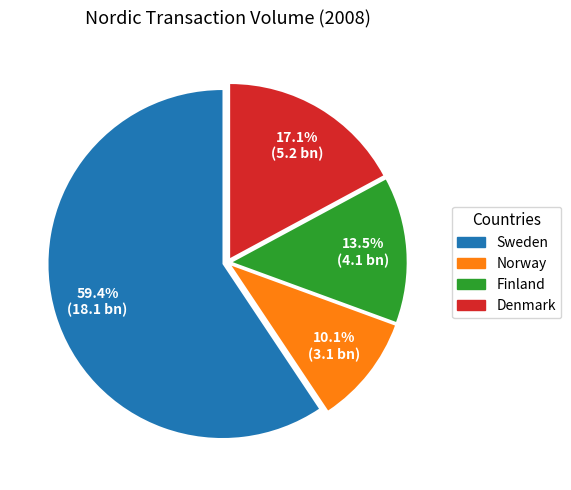

Rank the categories by value from lowest to highest.

Norway, Finland, Denmark, Sweden